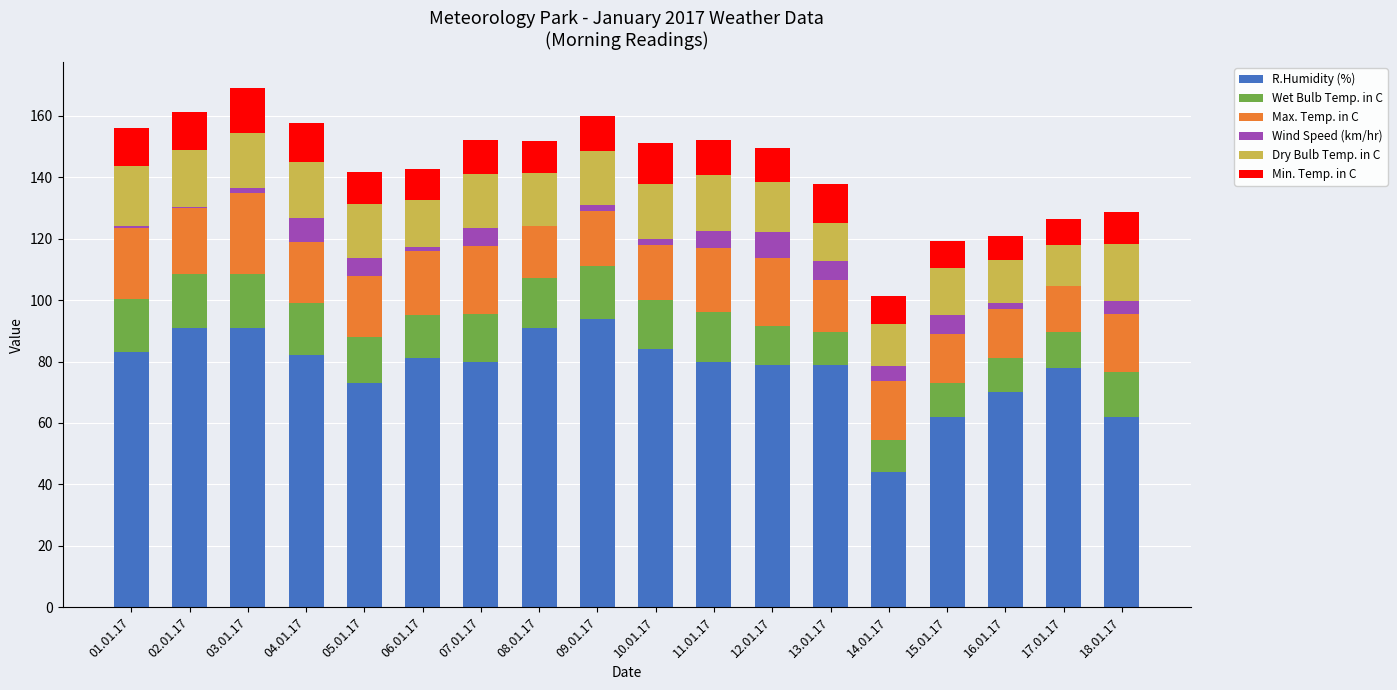

What is the sum of the R.Humidity (%) values at 17.01.17 and 04.01.17?

160.0